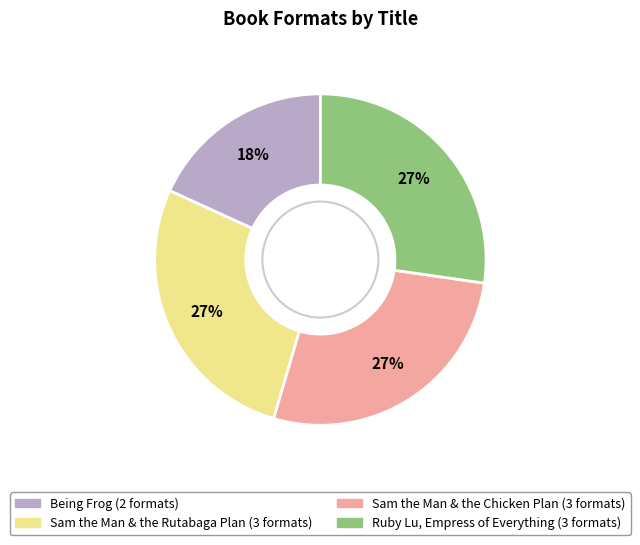

To the nearest percent, what is the combined percentage of Sam the Man & the Chicken Plan and Sam the Man & the Rutabaga Plan?

55%